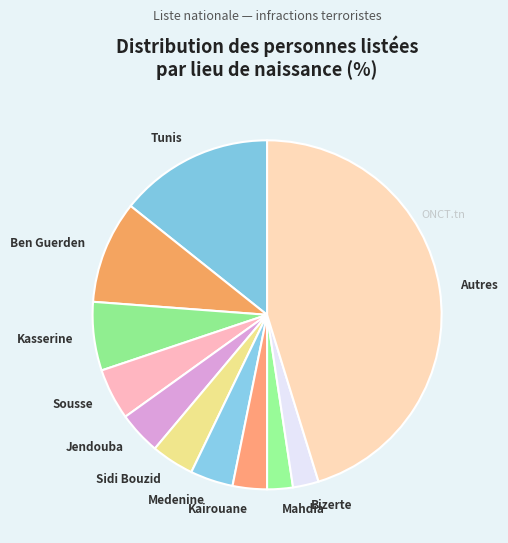

Does Jendouba represent more than half of the total?

No